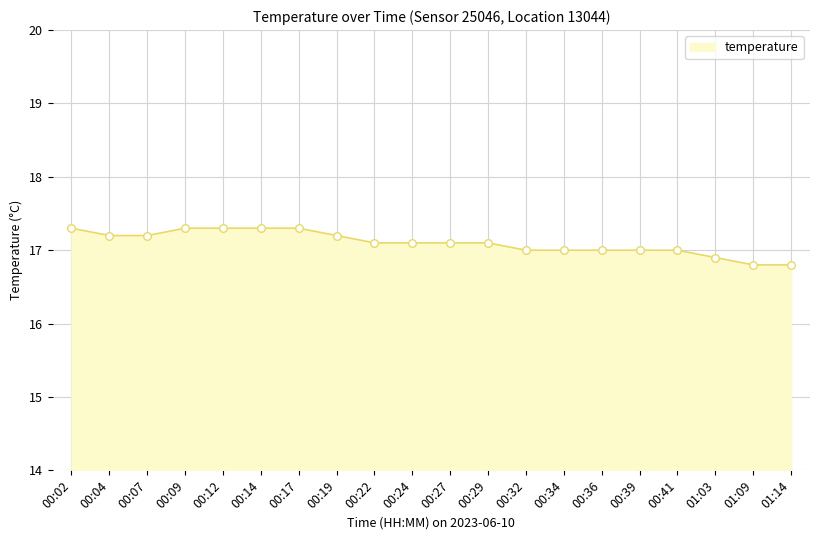

What is the change in value from 00:19 to 00:34?

-0.2